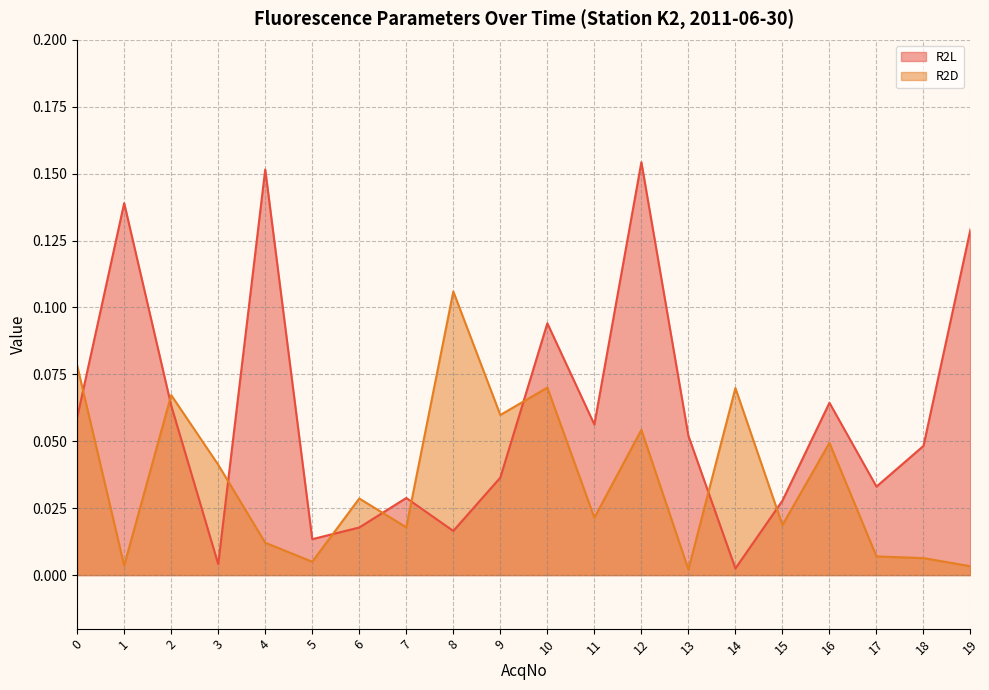

Between 12 and 14, which series saw the biggest shift?

R2L